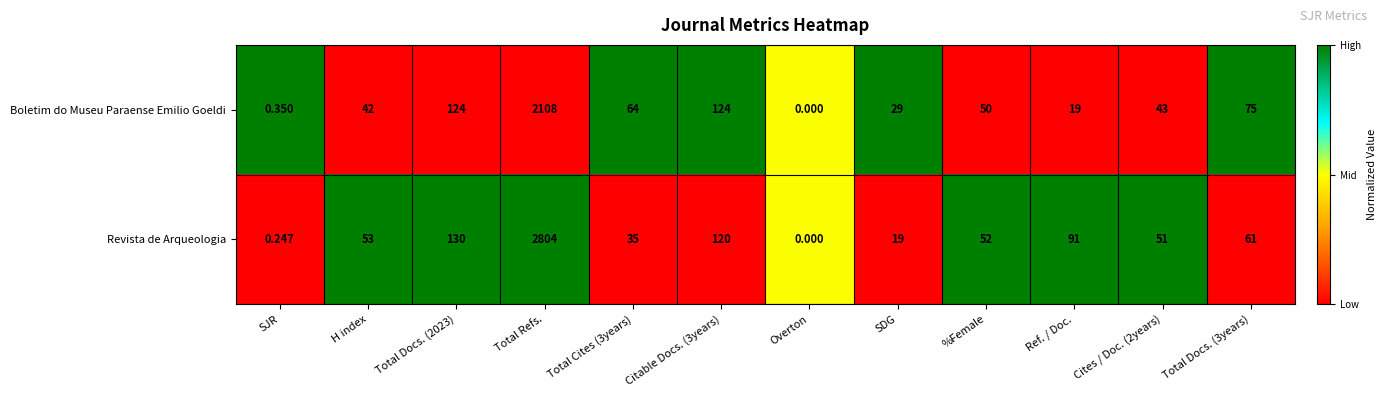

What is the total value across all series at Total Docs. (3years)?

136.0